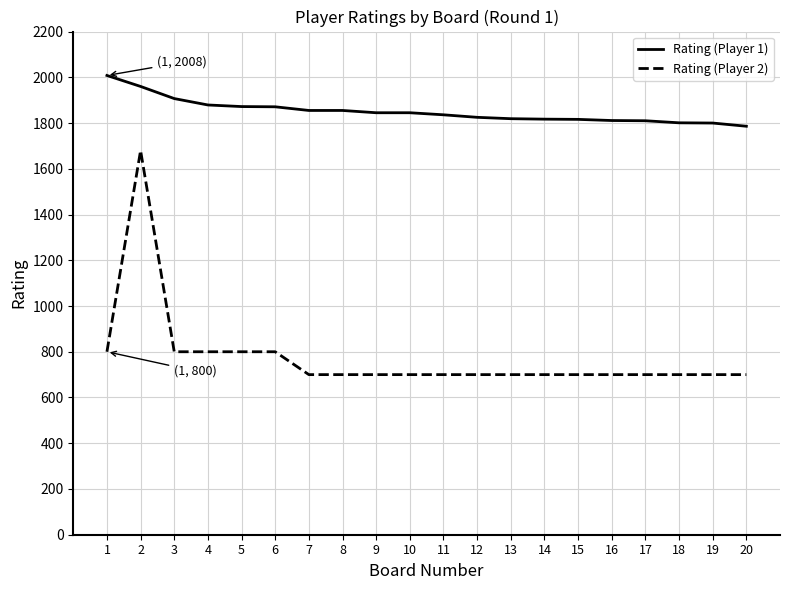

Which series has the largest range (max minus min)?

Rating (Player 2)